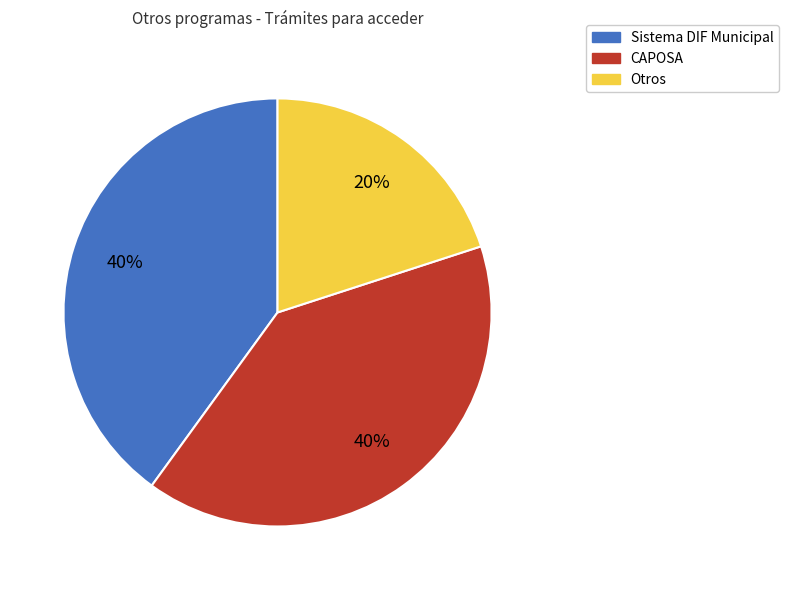

To the nearest percent, what is the average slice percentage?

33%